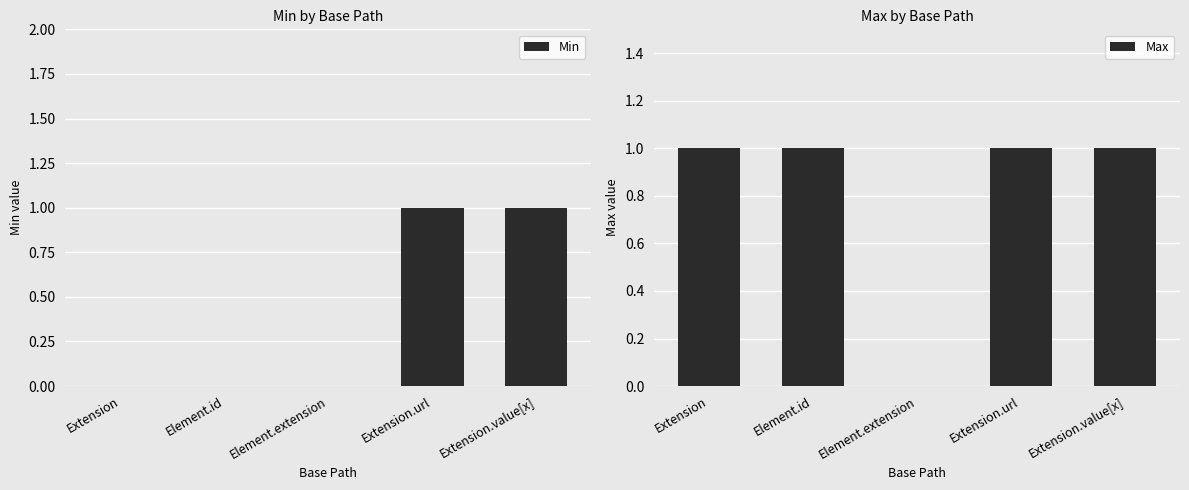

At which label is Min closest to 0?

Extension